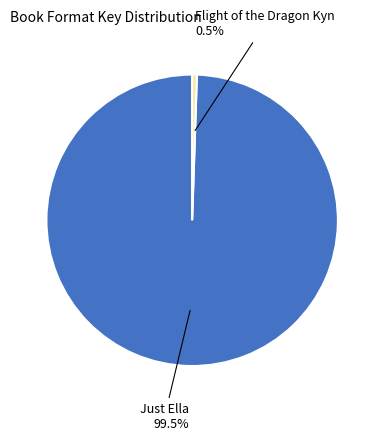

How many segments does this pie chart have?

2